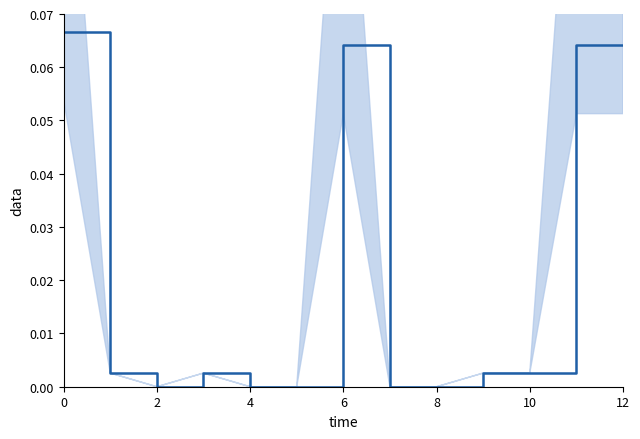

How many interior local valleys (lower than both neighbors) does the data have?

1